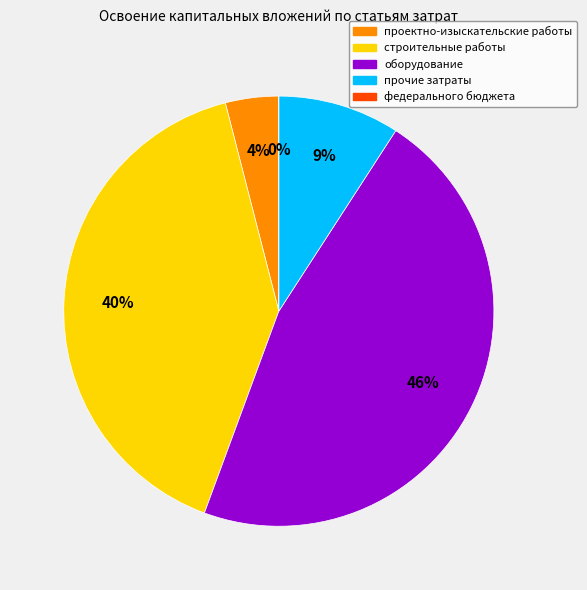

To the nearest percent, what is the difference between the проектно-изыскательские работы and строительные работы, реконструкция, монтаж slice percentages?

36%